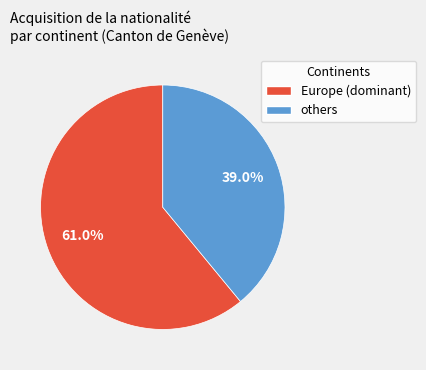

Is there any slice that represents more than half of the pie?

Yes